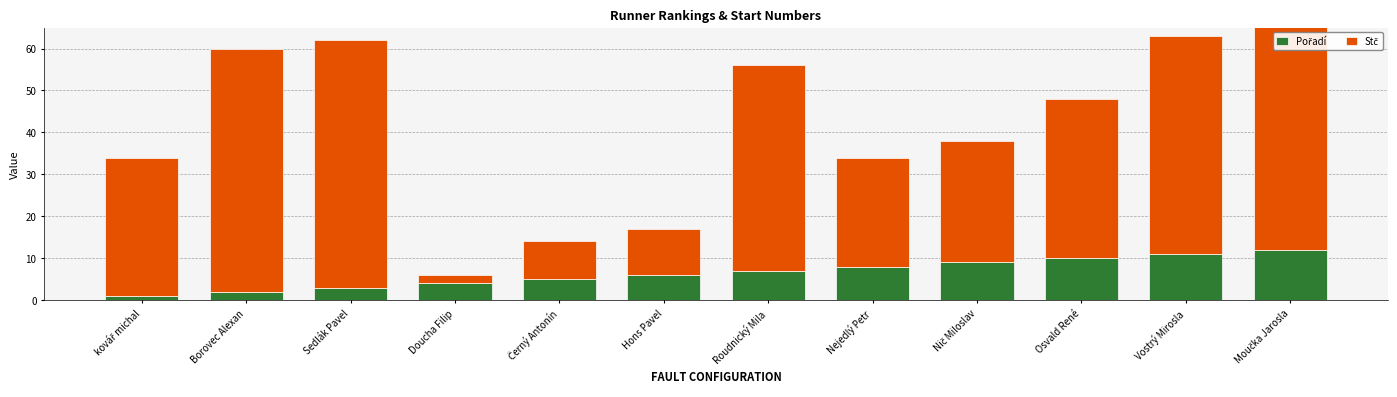

Which series has the widest spread of values?

Stč